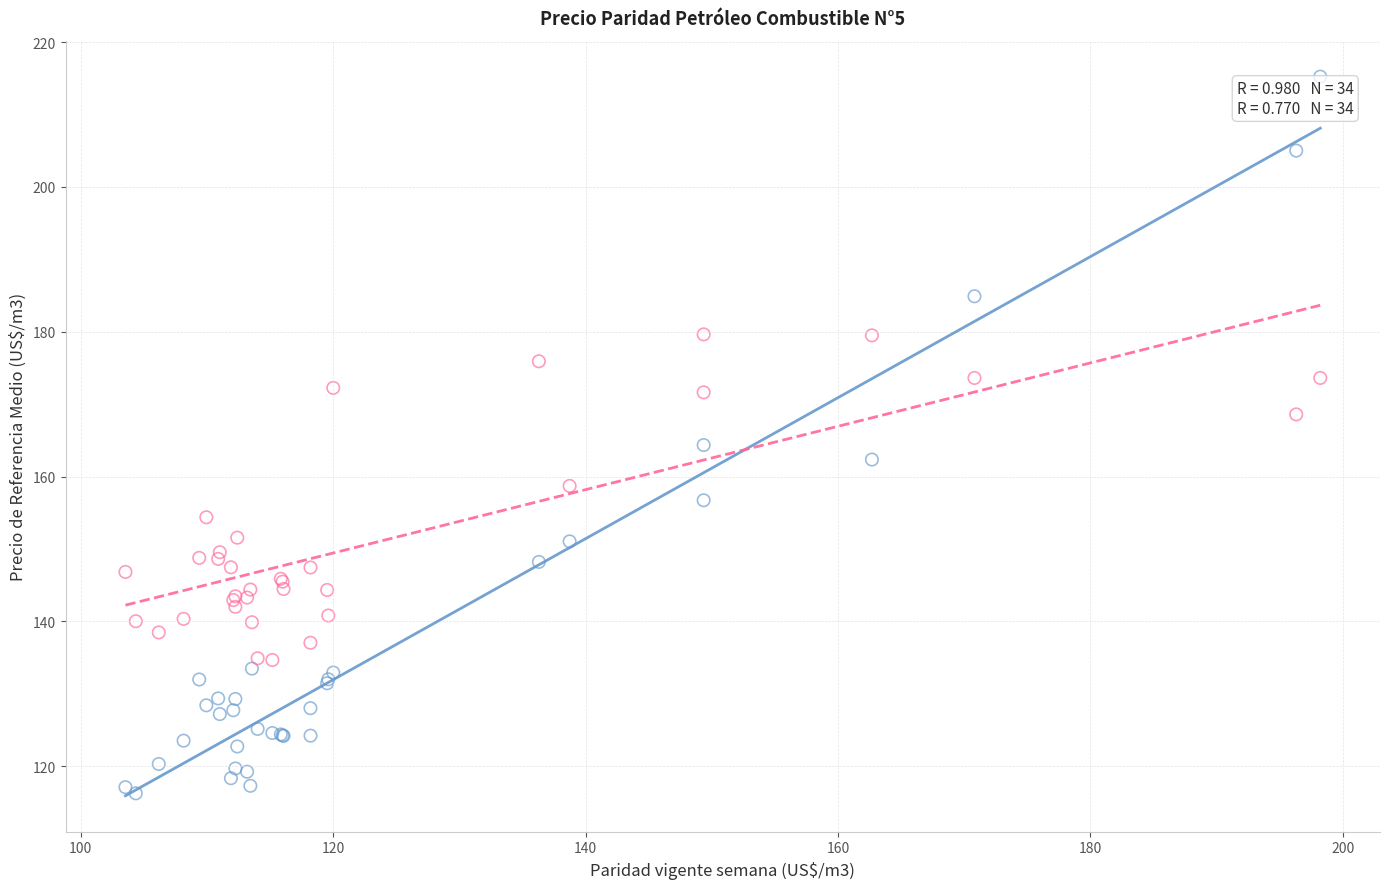

Which series has the widest spread of Y values?

Paridad vigente semana